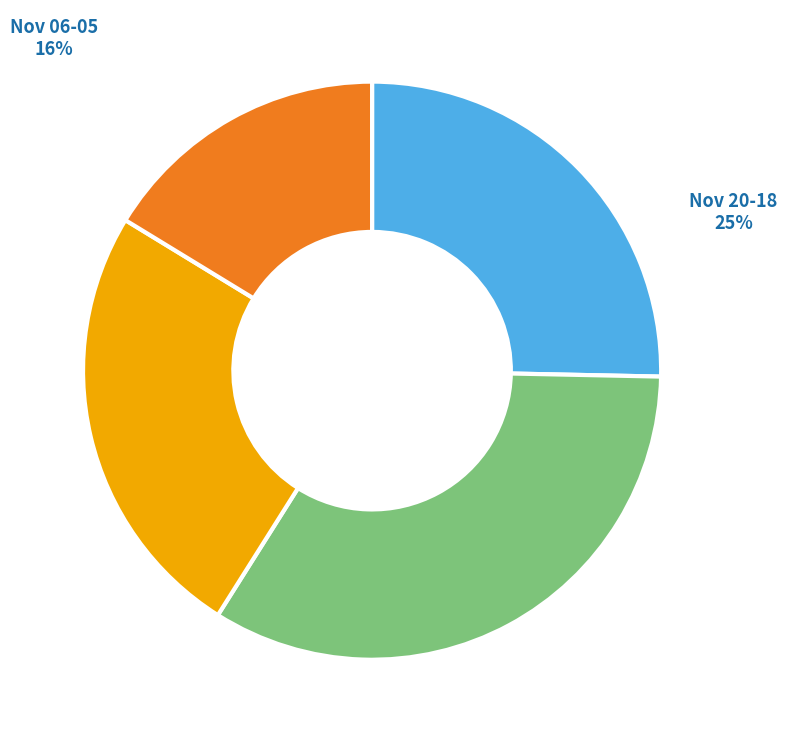

Do Nov 06-05 and Nov 20-18 together represent more than half of the pie?

No